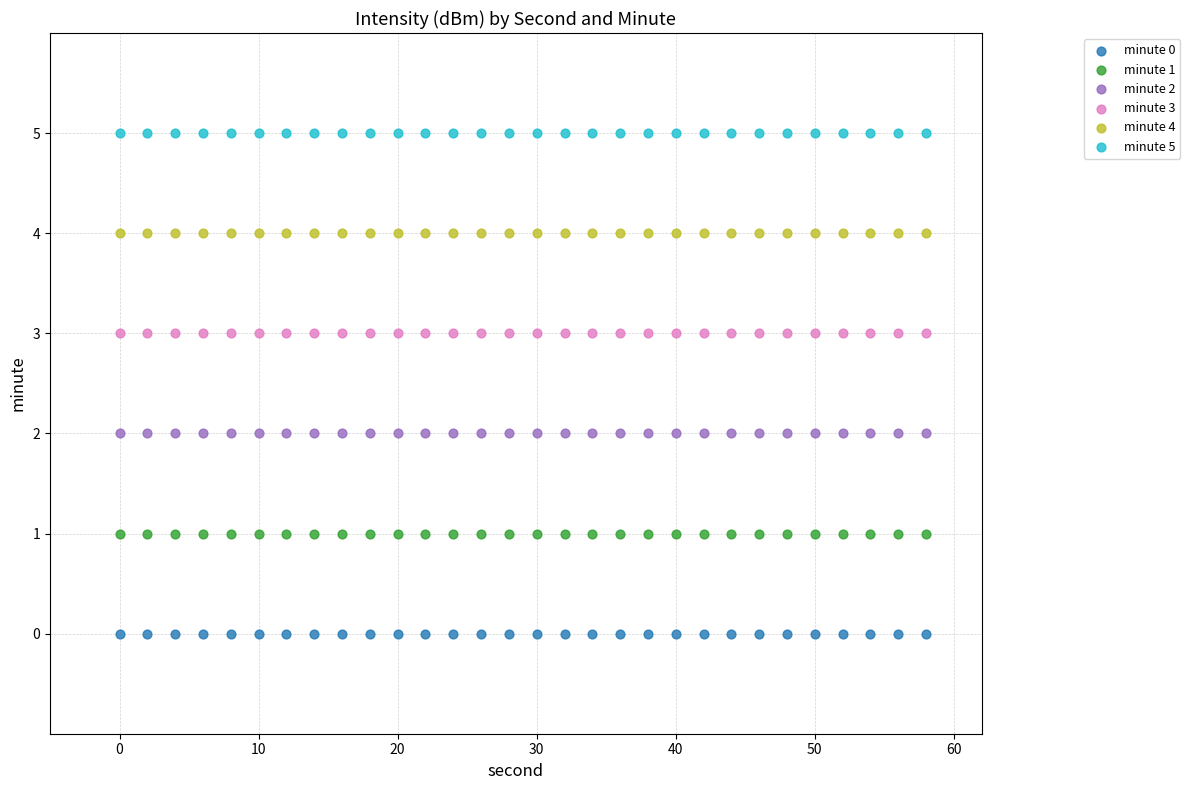

Which series reaches the minimum Y coordinate?

minute 0